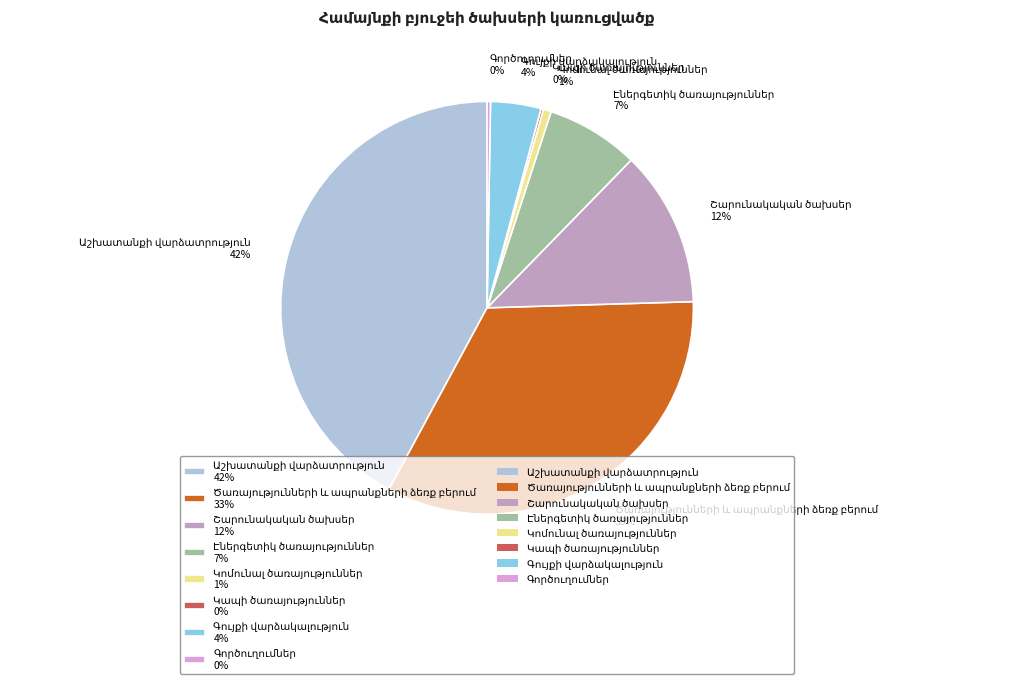

Is there any slice that represents more than half of the pie?

No